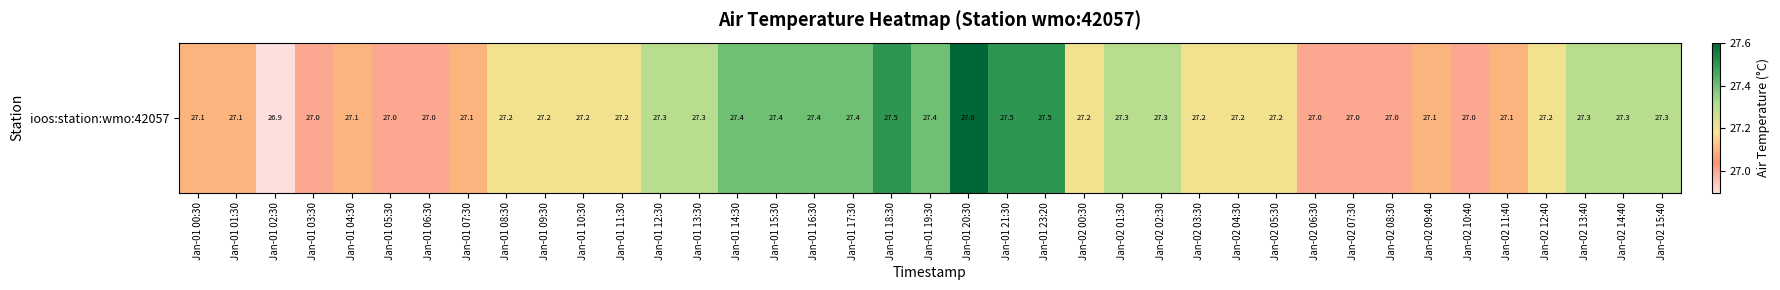

Reading left to right, transcribe all the data shown in this chart.

27.1	27.1	26.9	27.0	27.1	27.0	27.0	27.1	27.2	27.2	27.2	27.2	27.3	27.3	27.4	27.4	27.4	27.4	27.5	27.4	27.6	27.5	27.5	27.2	27.3	27.3	27.2	27.2	27.2	27.0	27.0	27.0	27.1	27.0	27.1	27.2	27.3	27.3	27.3